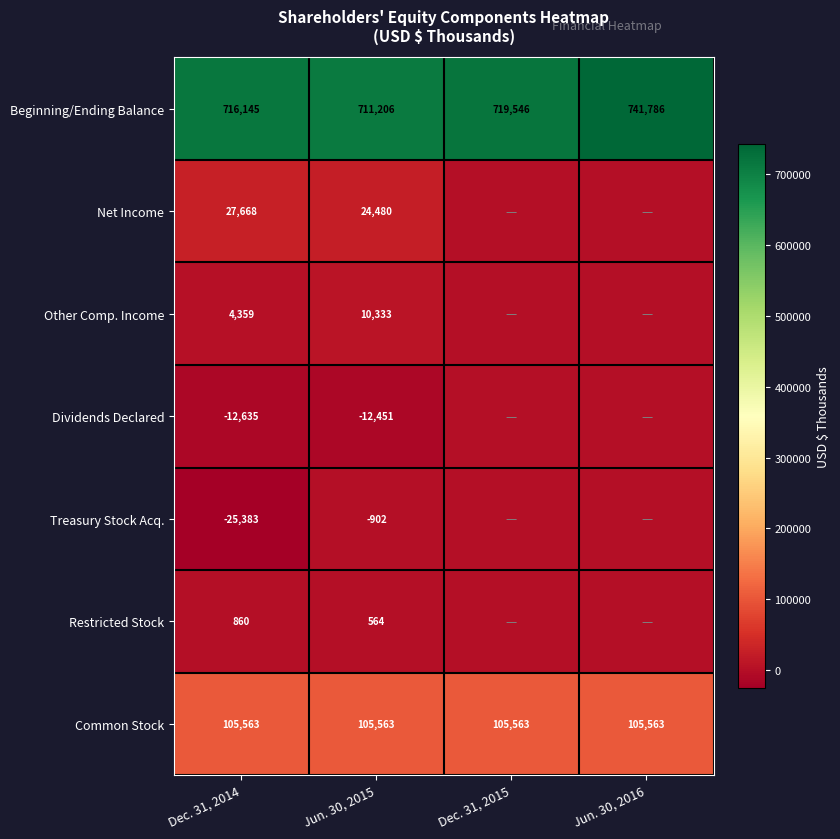

The value of Beginning/Ending Balance at Dec. 31, 2014 is 716145. True or false?

True